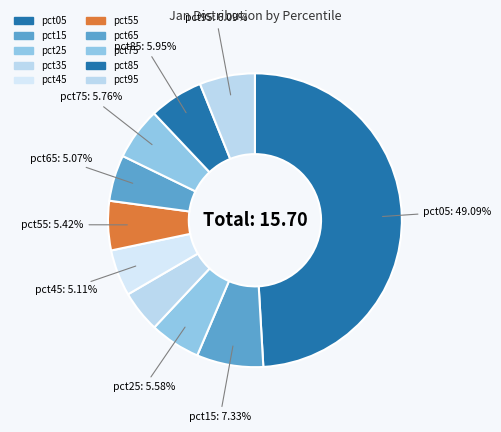

What is the total percentage of pct25 and pct75?

11.3%